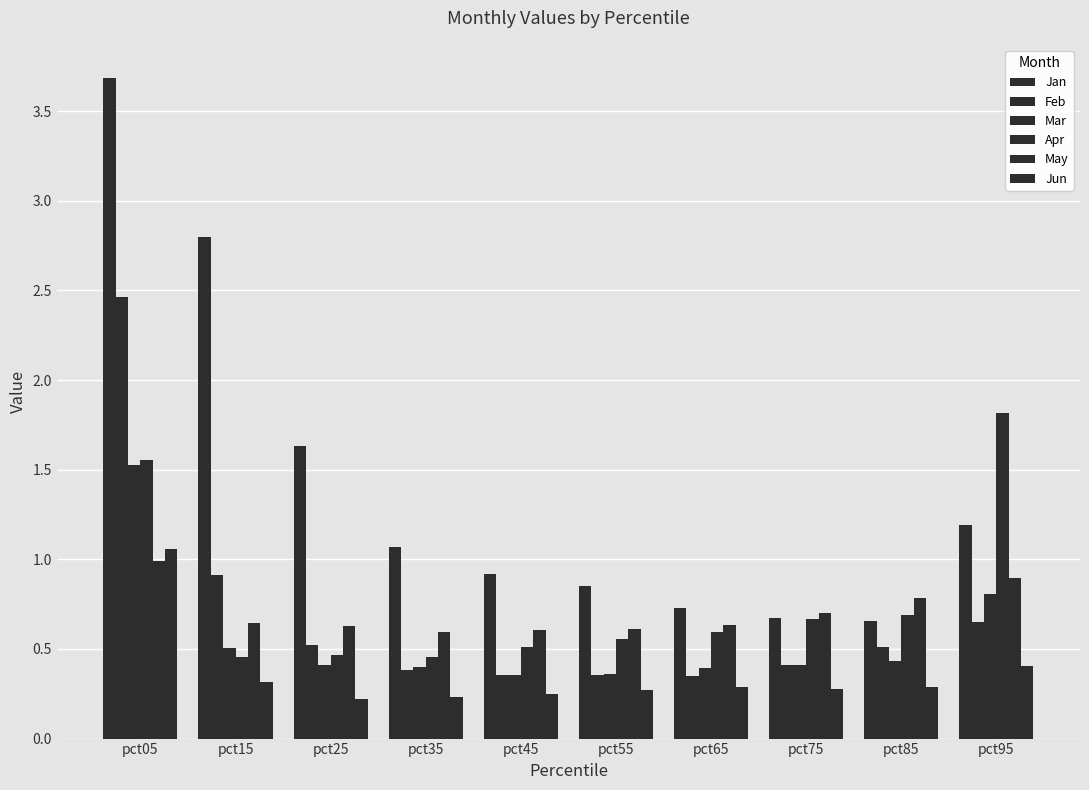

Does the chart contain any negative values?

No